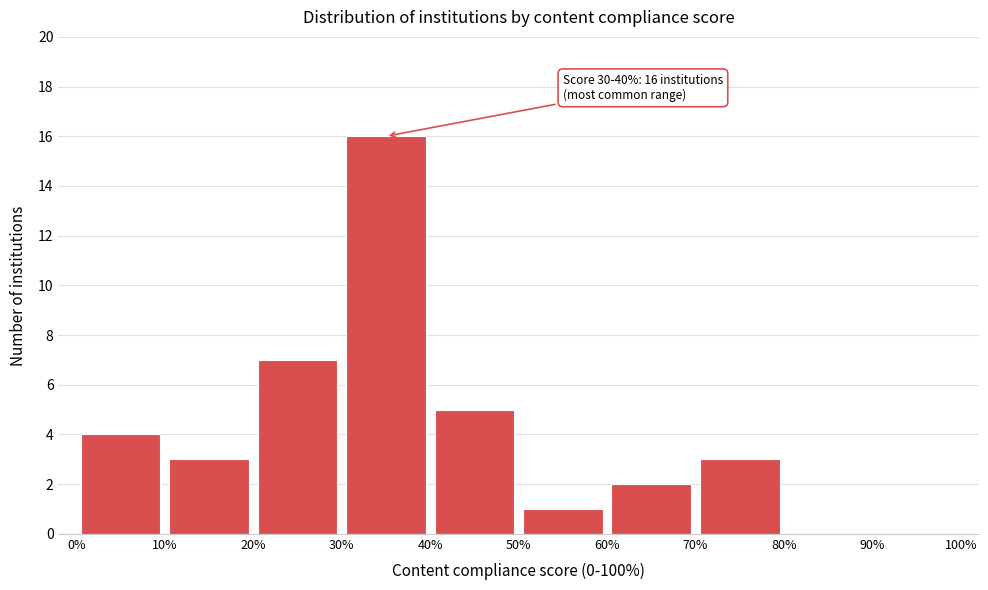

Which range on the x-axis has the tallest bar?

30% to 40%